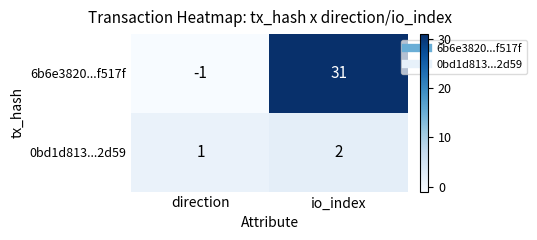

How many data points does each series have?

2